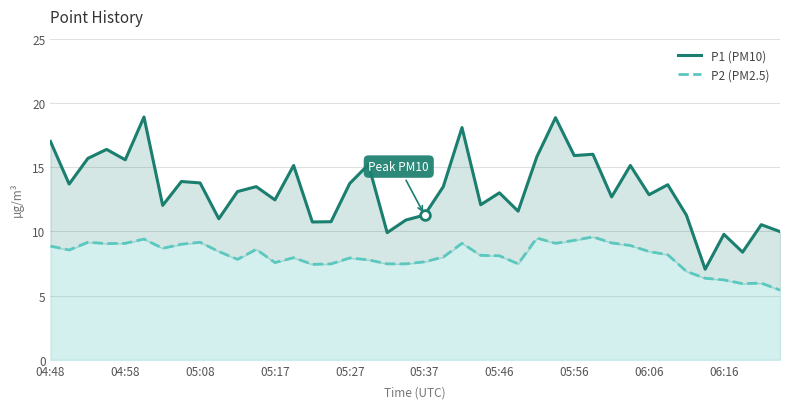

True or false: P1 (PM10) and P2 (PM2.5) cross at least once.

False